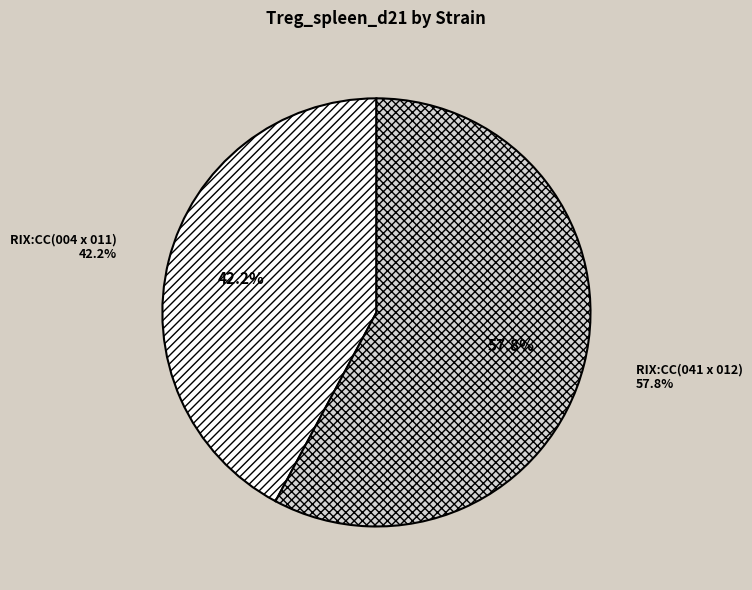

Rank the categories by value from lowest to highest.

RIX:CC(004 x 011), RIX:CC(041 x 012)